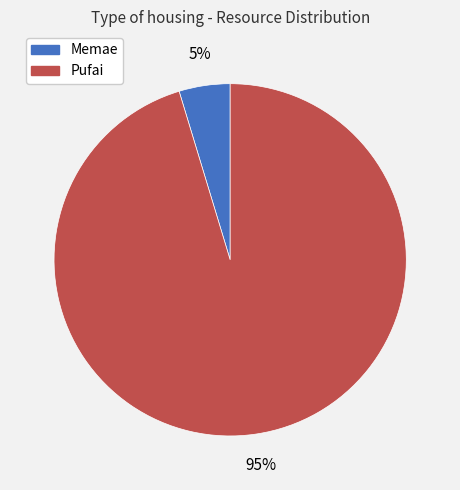

Rank the categories by value from highest to lowest.

Pufai, Memae